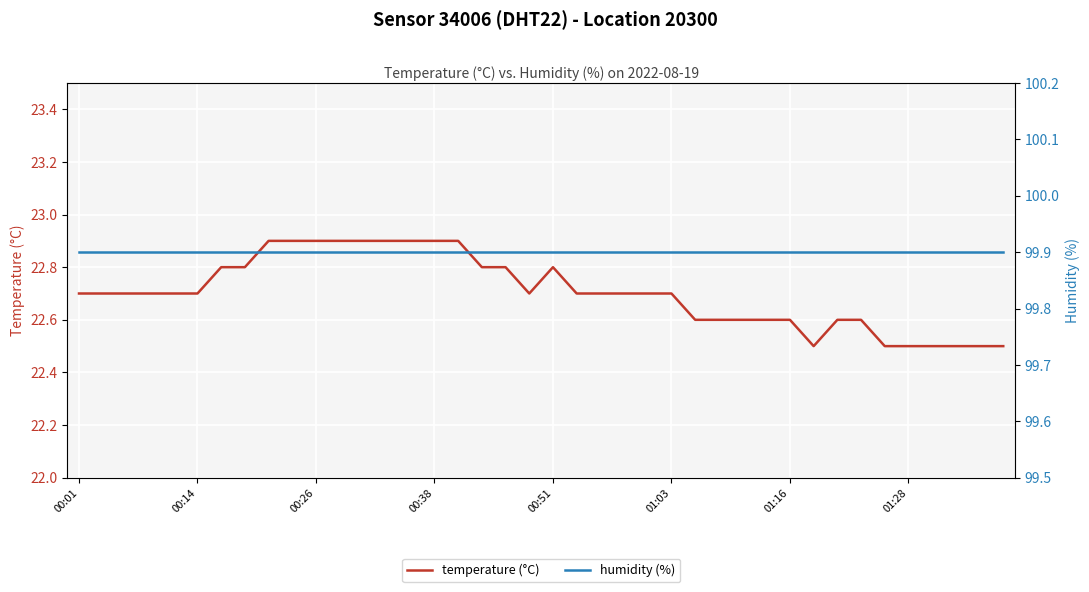

What is the lowest value of the temperature (°C) series?

22.5